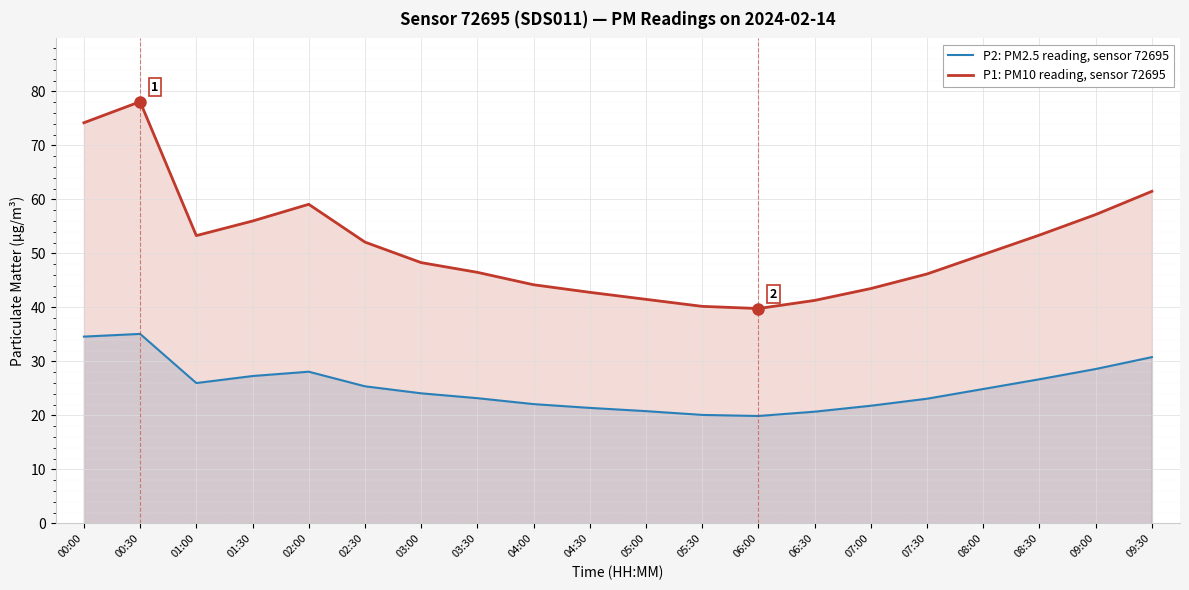

What is the highest value of the P1: PM10 reading, sensor 72695 series?

78.1